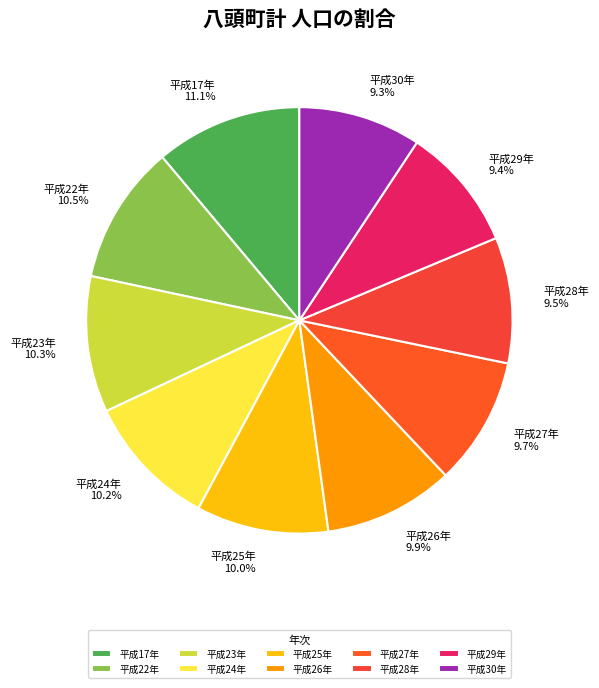

What is the ratio of the value at 平成29年 9.4% to the value at 平成17年 11.1%?

0.8